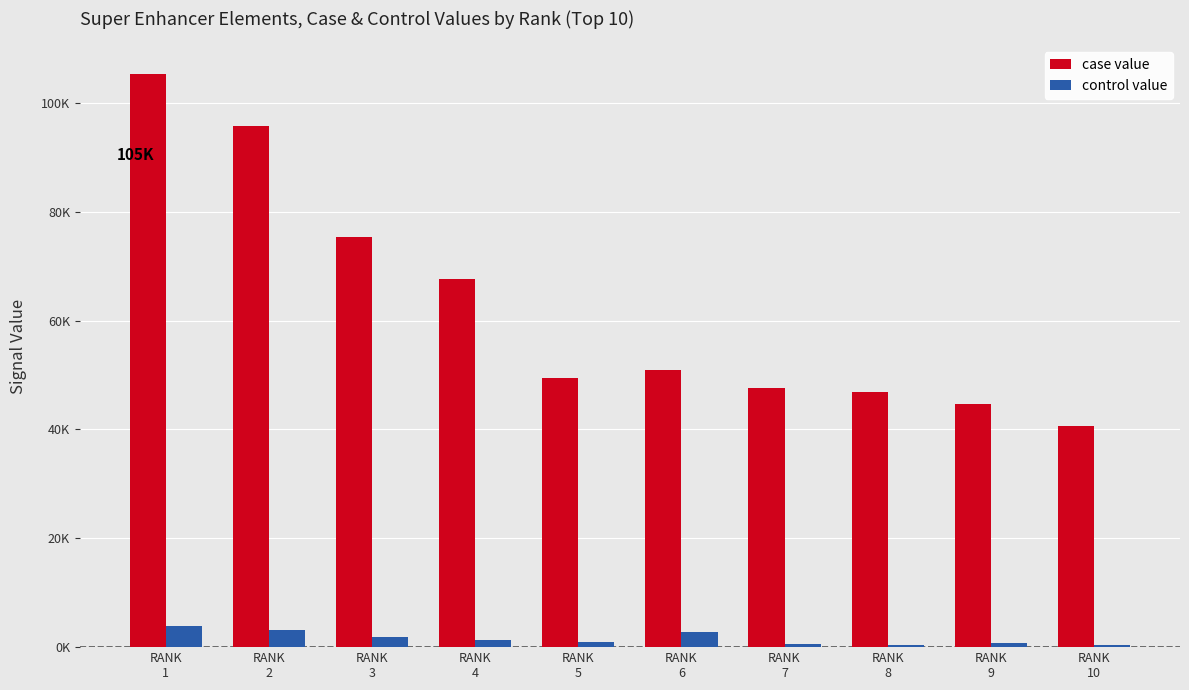

What is the maximum value for case value?

105251.8